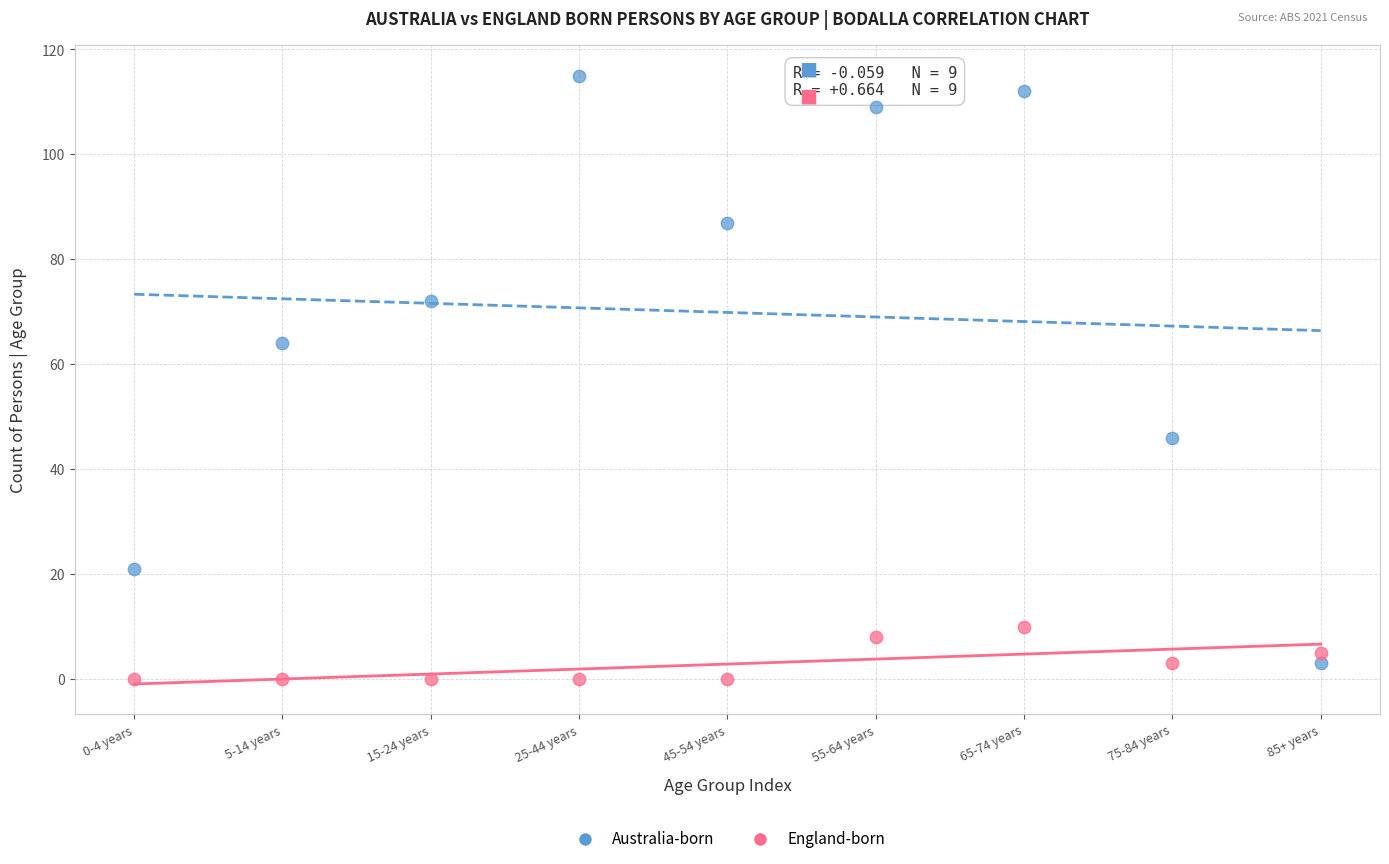

Across all series, what Y value is closest to 57?

64